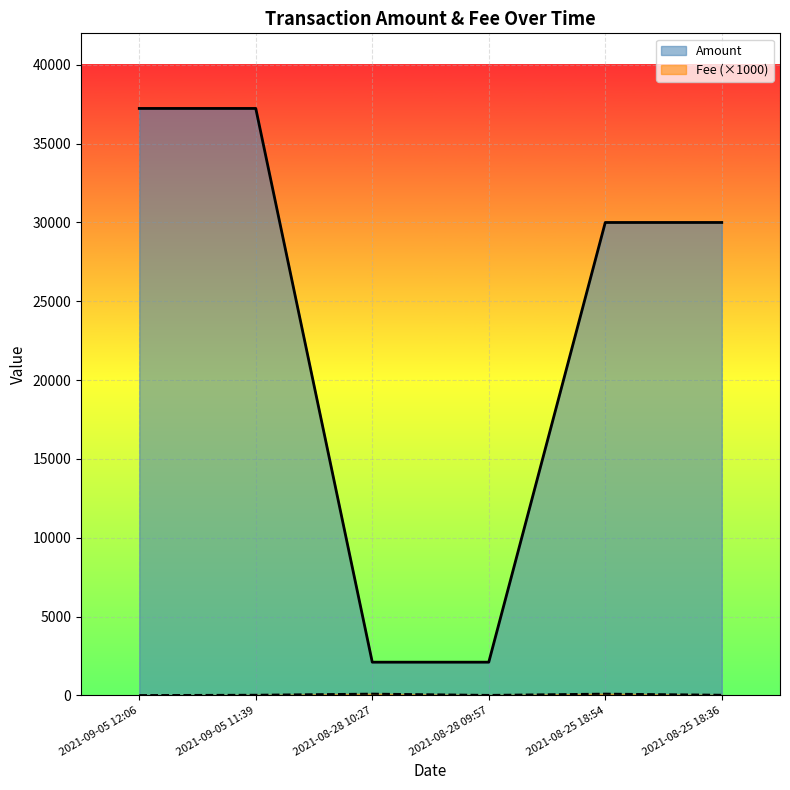

Which has a higher value, 2021-08-25 18:54 or 2021-09-05 11:39?

2021-09-05 11:39